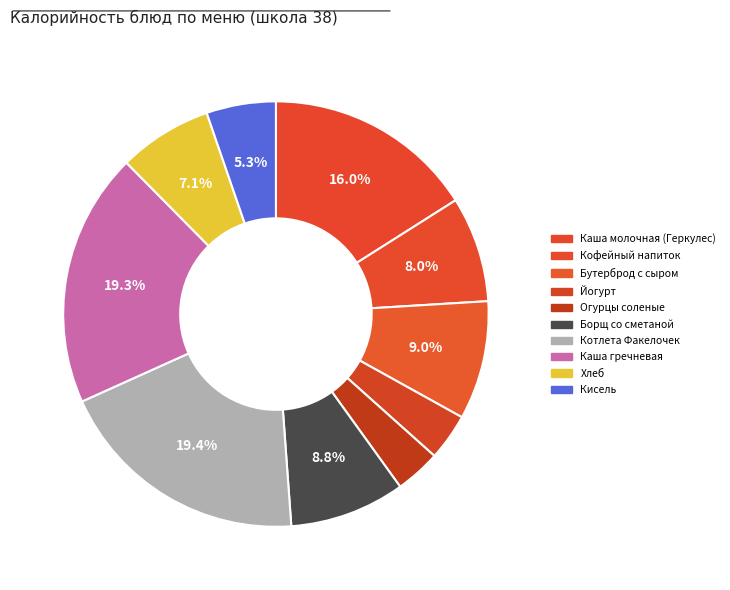

Rank the categories by value from highest to lowest.

Котлета Факелочек, Каша гречневая, Каша молочная (Геркулес), Бутерброд с сыром, Борщ со сметаной, Кофейный напиток, Хлеб, Кисель, Йогурт, Огурцы соленые